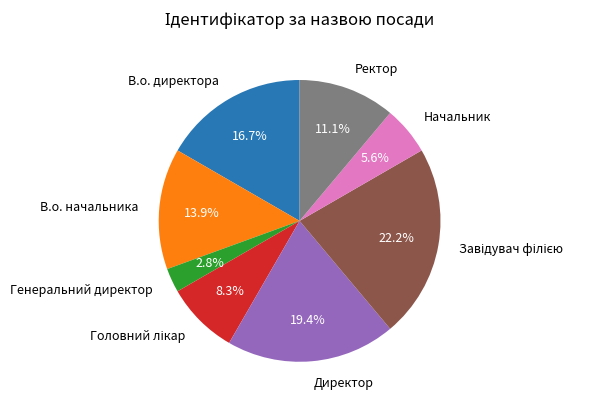

To the nearest percent, what percentage of the pie is Начальник?

6%